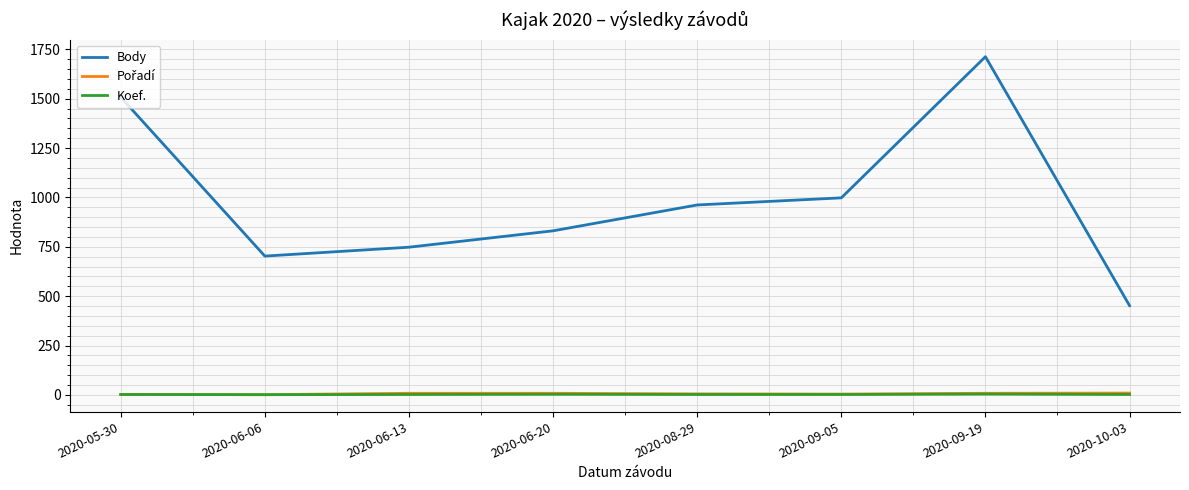

At which category does Body reach its first local peak?

2020-09-19